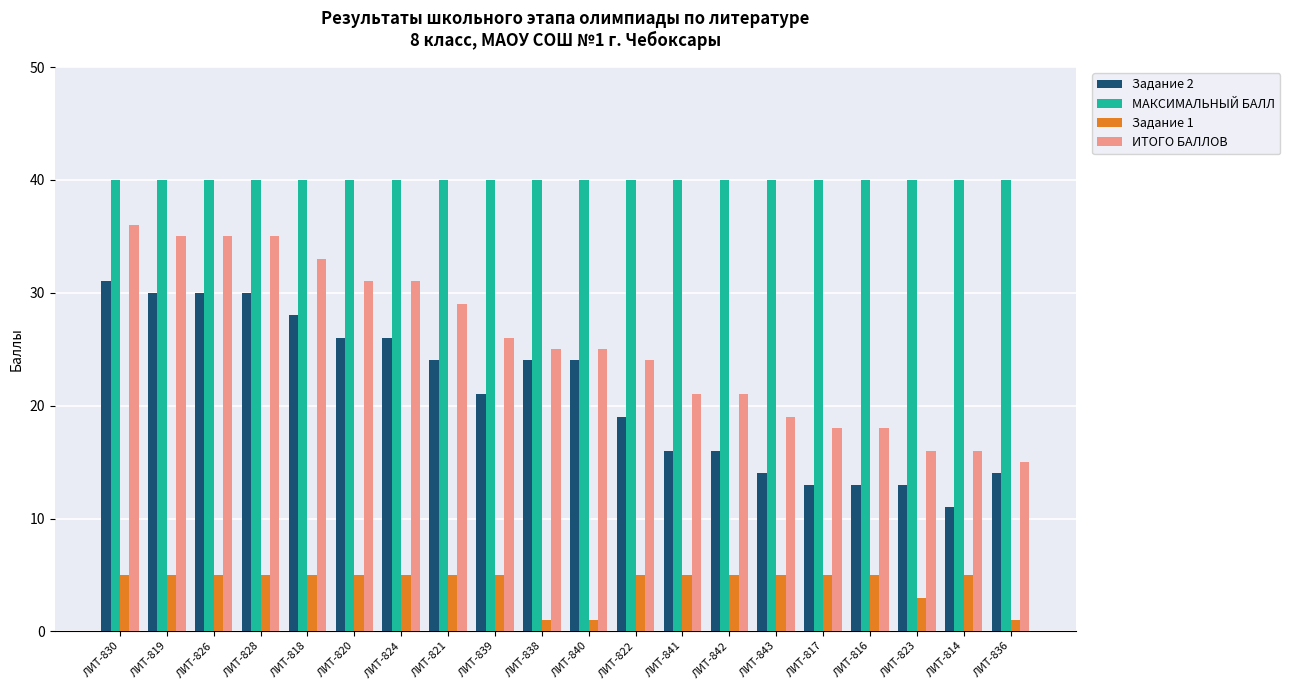

What is the label of the 10th bar from the right?

ЛИТ-840